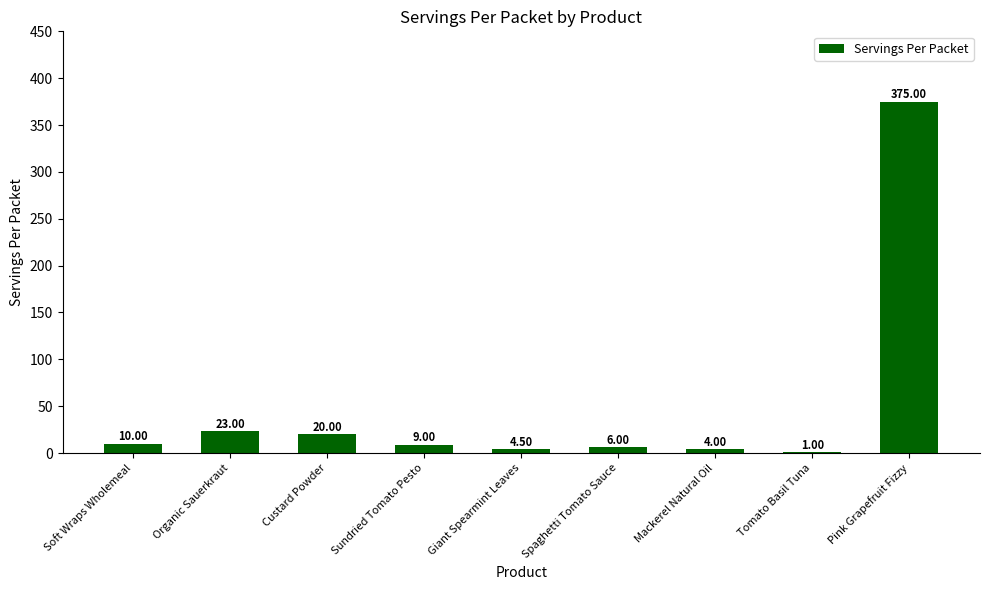

Which label corresponds to the largest value in the chart?

Pink Grapefruit Fizzy